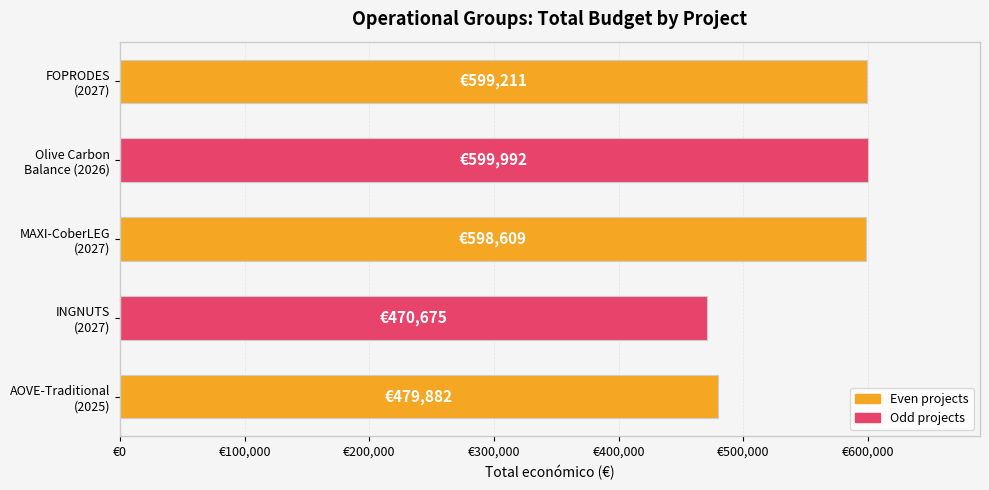

Does the chart contain any negative values?

No